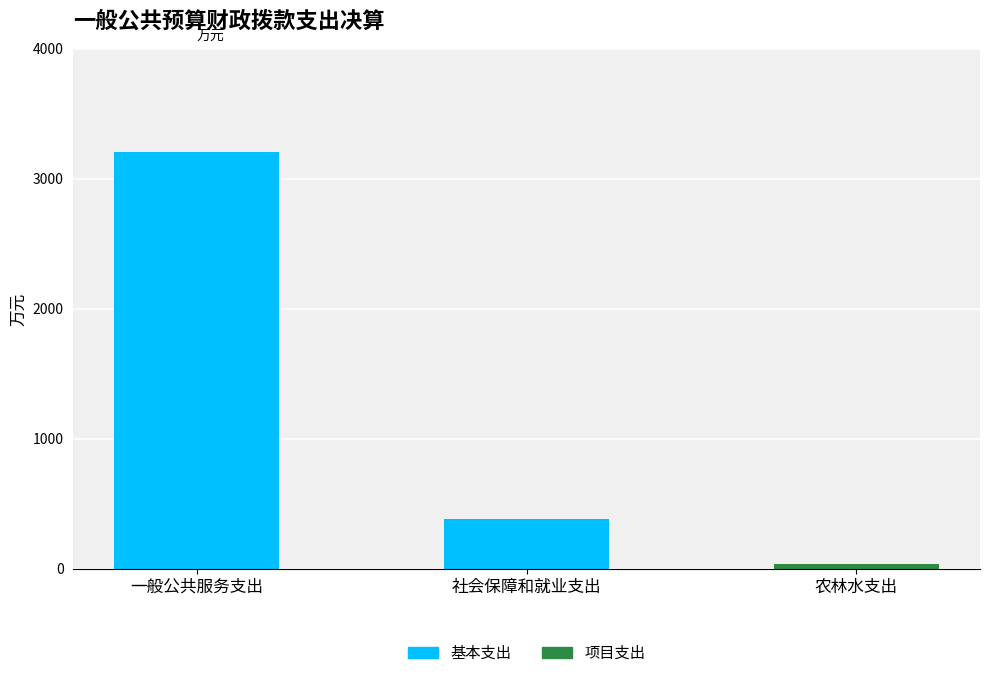

What is the highest value of the 基本支出 series?

3203.3